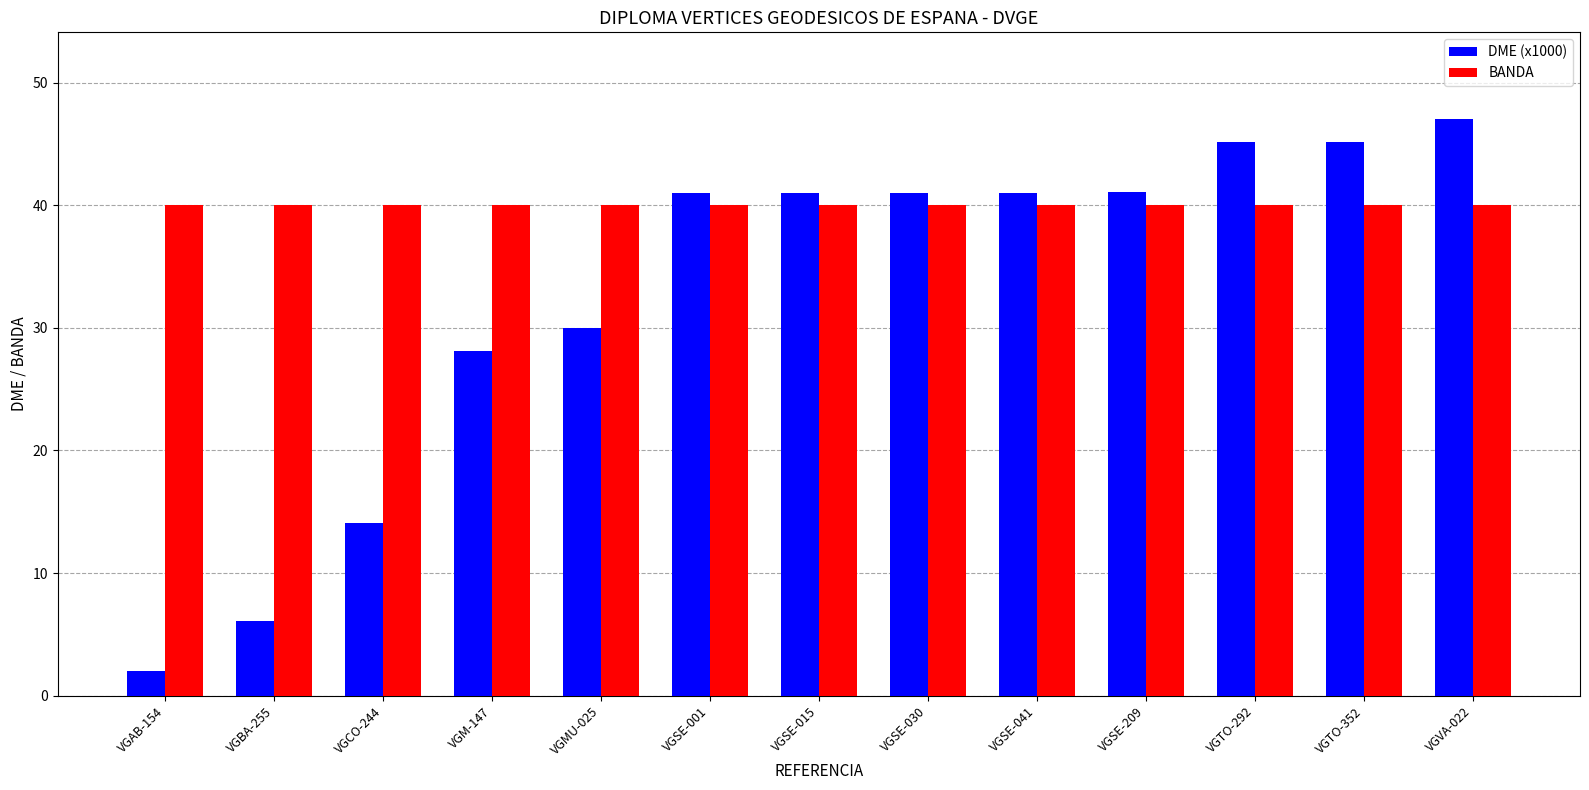

At which label is DME (x1000) closest to 24?

VGM-147